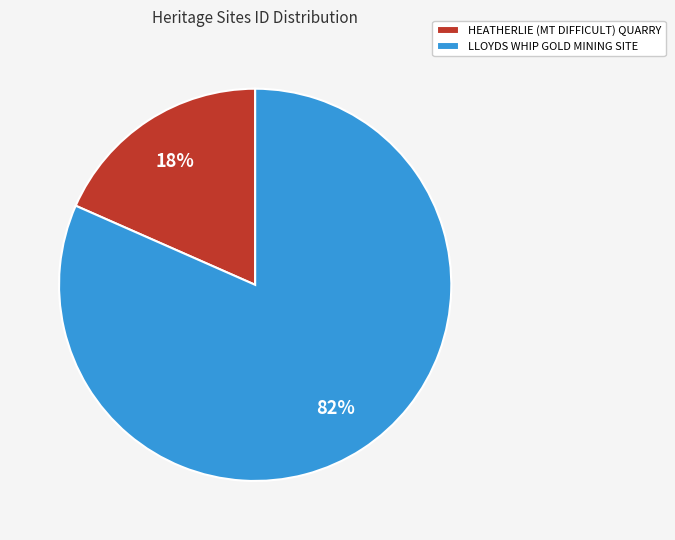

To the nearest percent, what is the combined percentage of LLOYDS WHIP GOLD MINING SITE and HEATHERLIE (MT DIFFICULT) QUARRY?

100%